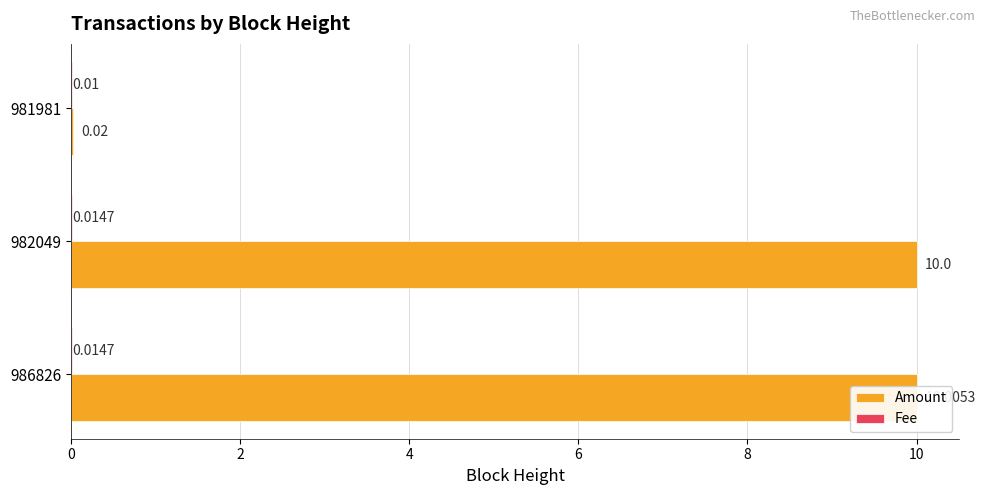

At how many categories does at least one series exceed 6?

2